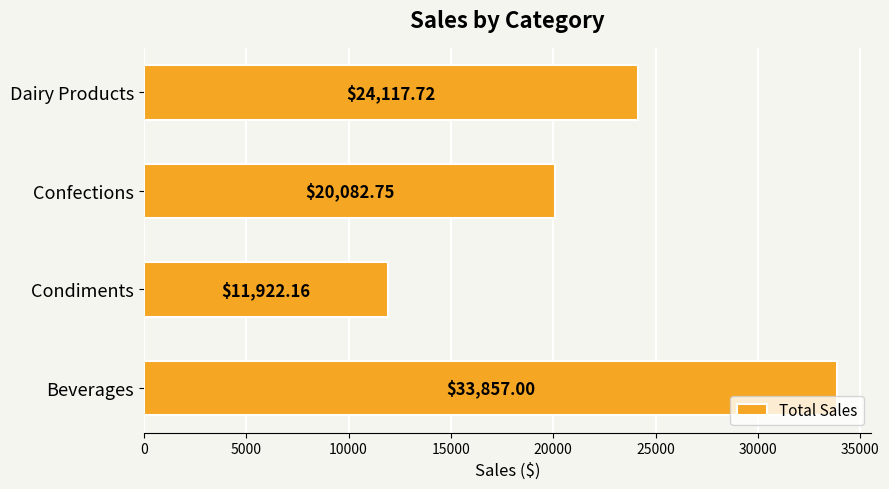

List the labels in order of value, largest first.

Beverages, Dairy Products, Confections, Condiments